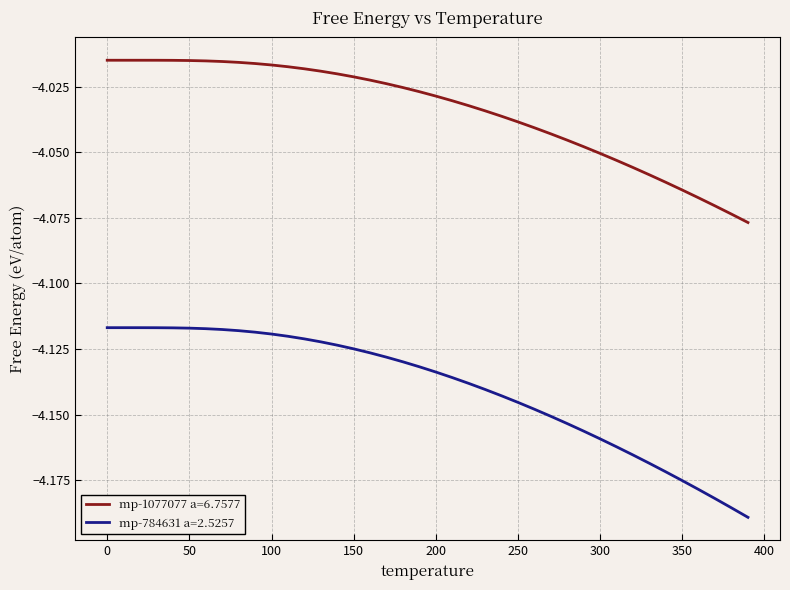

Rank the series by their average value, from highest to lowest.

mp-1077077 a=6.7577, mp-784631 a=2.5257